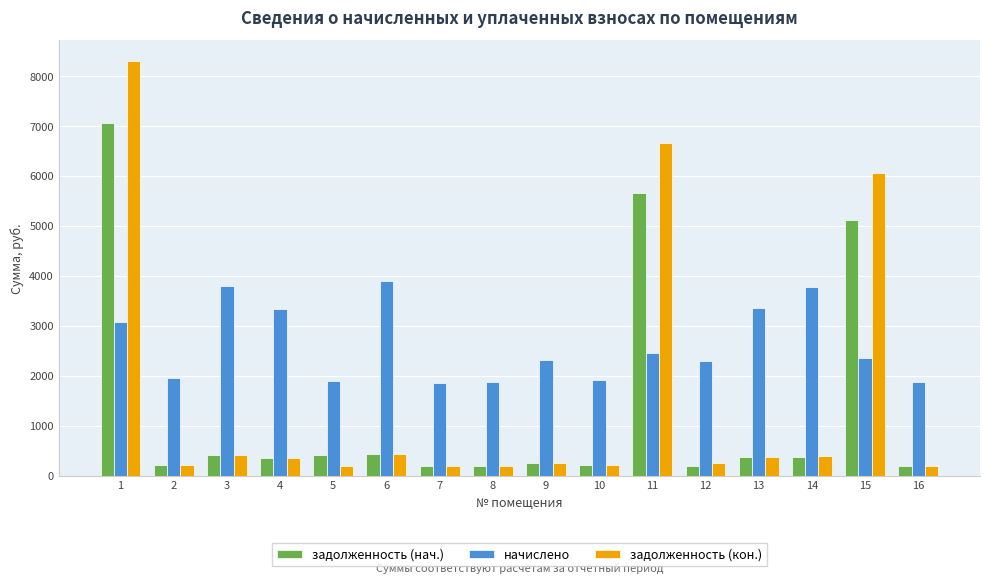

What is the difference between the задолженность (кон.) values at 8 and 12?

46.2